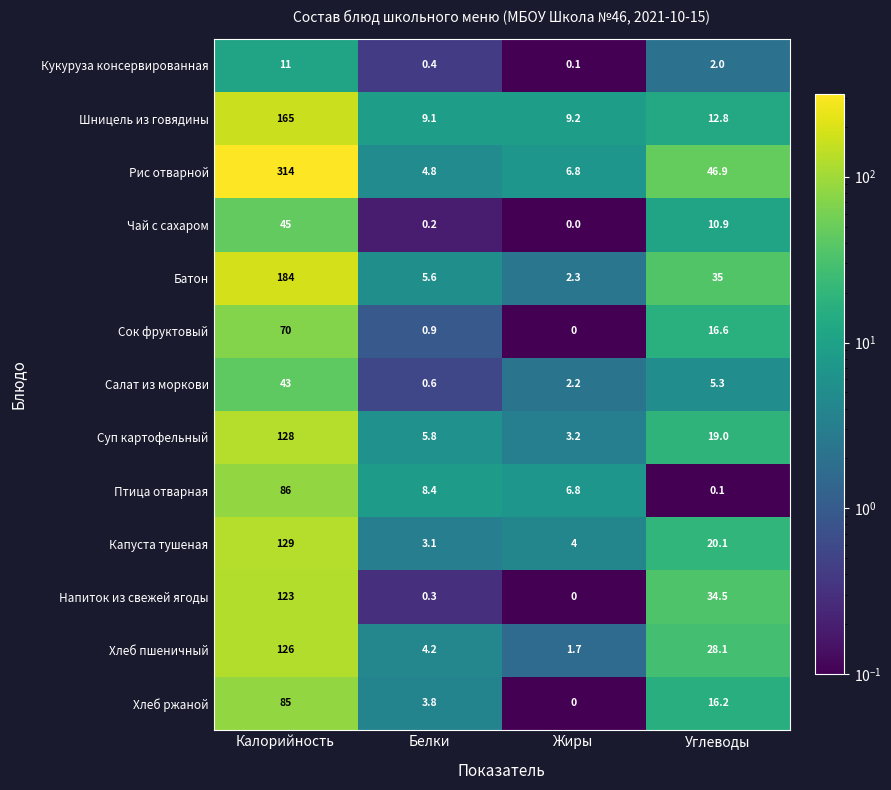

True or false: Хлеб ржаной has a value of 16.2 at Углеводы.

True